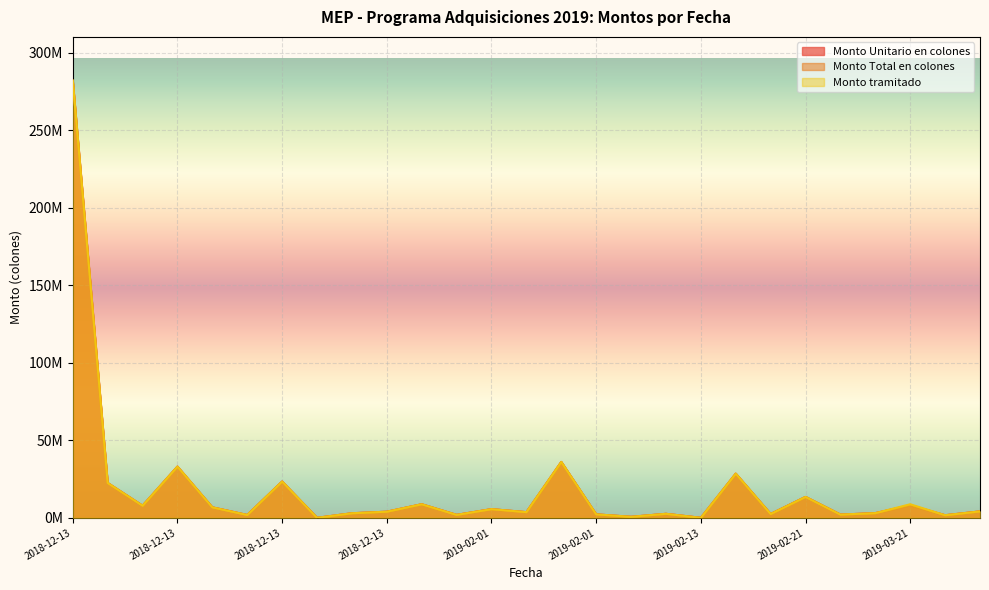

At which category is the sum across all series the highest?

2018-12-13